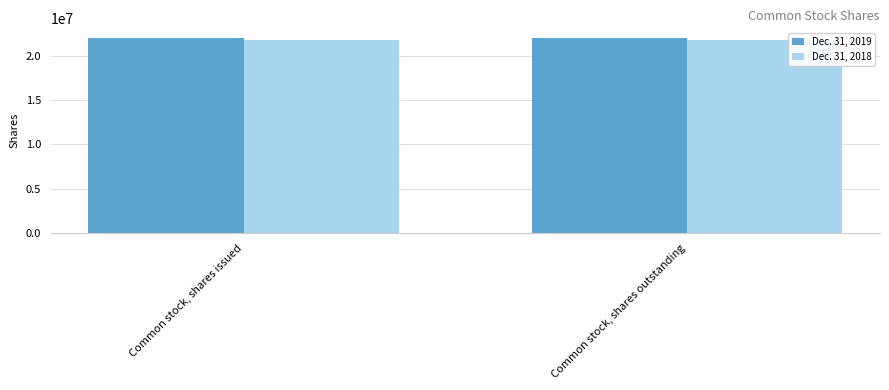

Reading right to left, transcribe all the data shown in this chart.

Dec. 31, 2019: Common stock, shares outstanding=21964809	Common stock, shares issued=21964809
Dec. 31, 2018: Common stock, shares outstanding=21743498	Common stock, shares issued=21743498